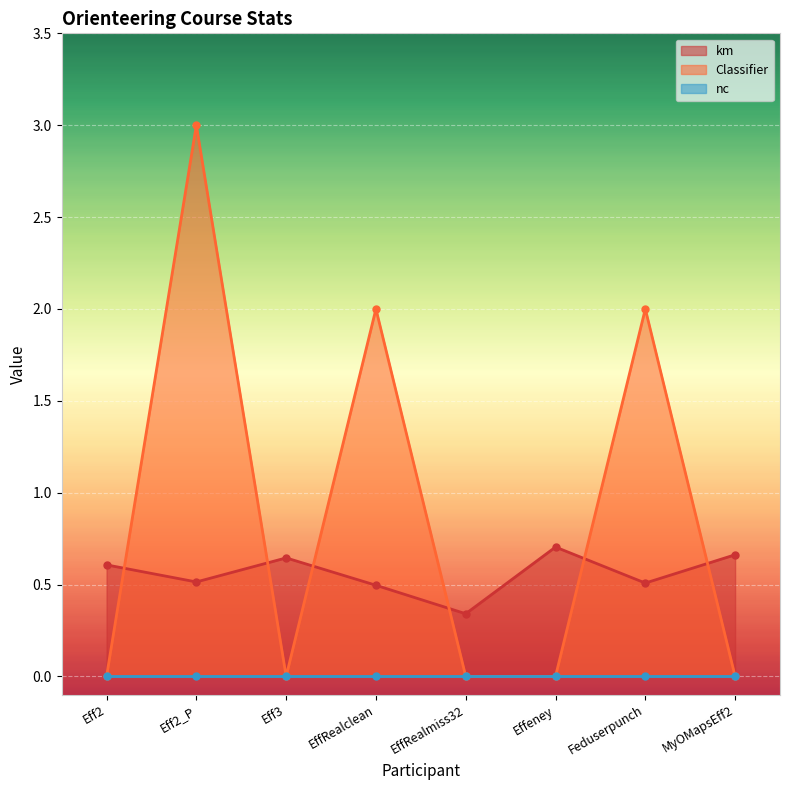

True or false: km and Classifier cross at least once.

True